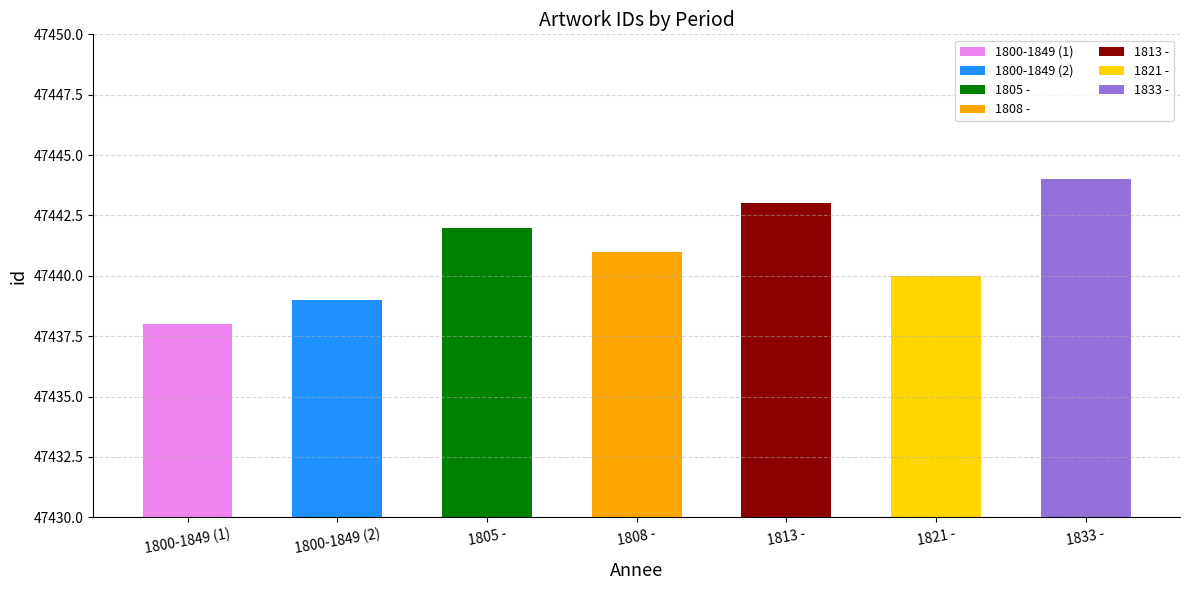

What is the change in value from 1805 -  to 1821 - ?

-2